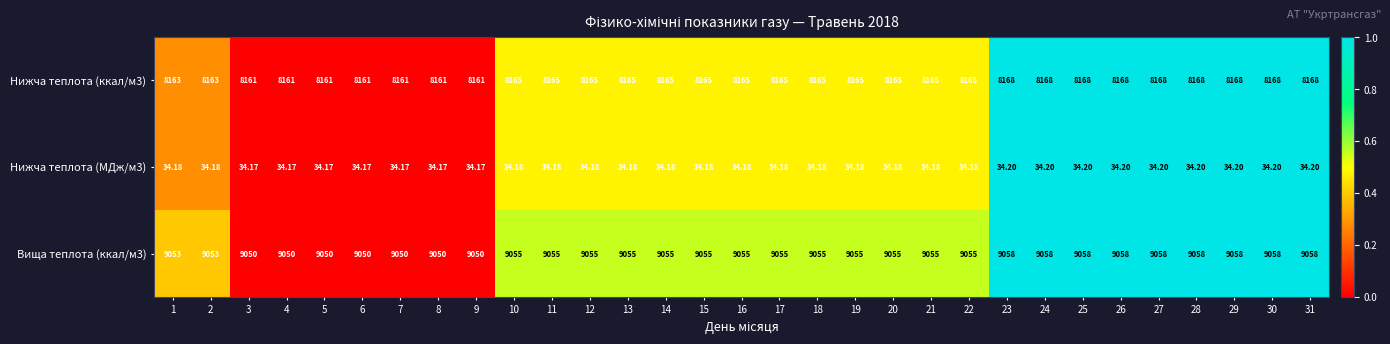

Between 4 and 10, which series saw the biggest shift?

Вища теплота (ккал/м3)